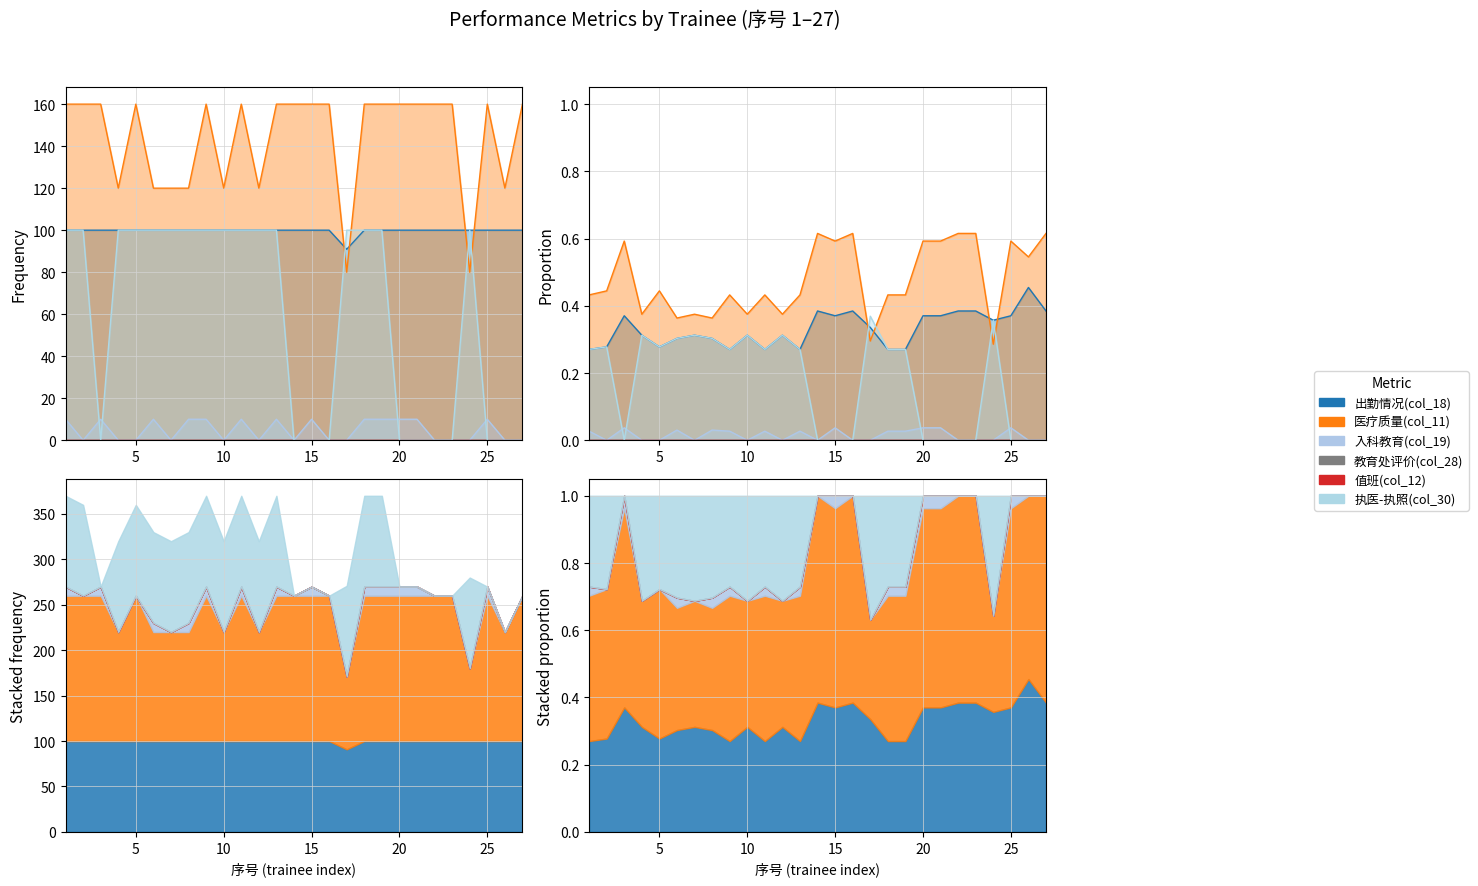

Rank the categories by 医疗质量(col_11) value from highest to lowest.

1, 2, 3, 5, 9, 11, 13, 14, 15, 16, 18, 19, 20, 21, 22, 23, 25, 27, 4, 6, 7, 8, 10, 12, 26, 17, 24